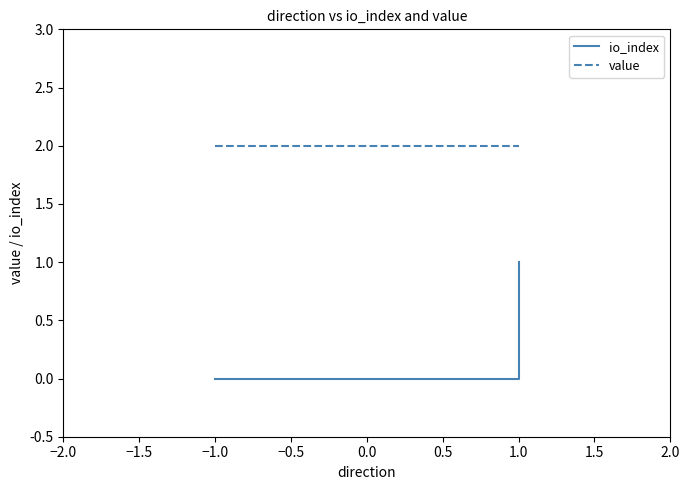

List the series in order of their peak value, lowest first.

io_index, value